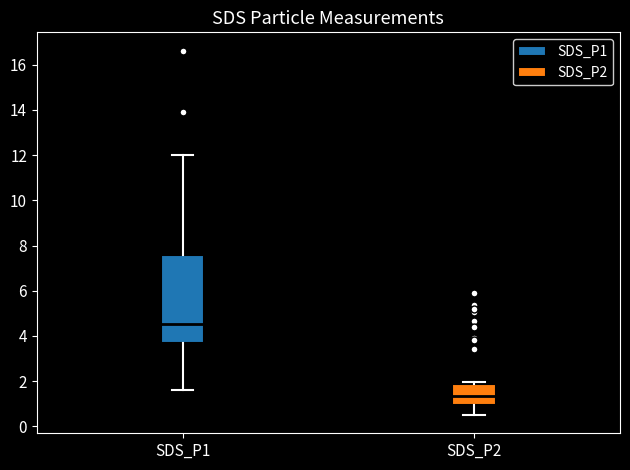

Reading left to right, read every box against the y-axis: the position of its median line, the range the box covers, and the ends of its whiskers. The values are not printed on the chart, so give them approximately, as read against the axis.

SDS_P1: median 4.6, box 3.8 to 7.6, whiskers 1.6 to 12.0
SDS_P2: median 1.4, box 1.0 to 1.8, whiskers 0.6 to 2.0